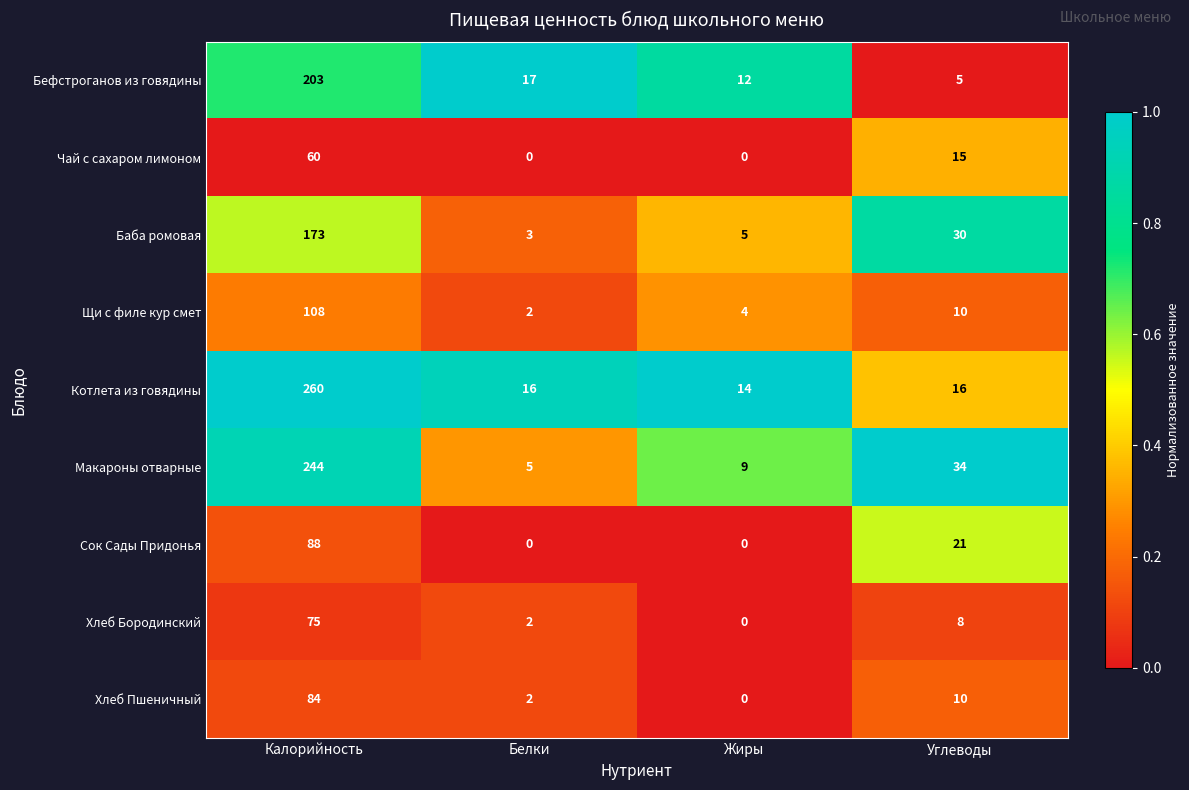

What is the maximum value shown in the chart?

260